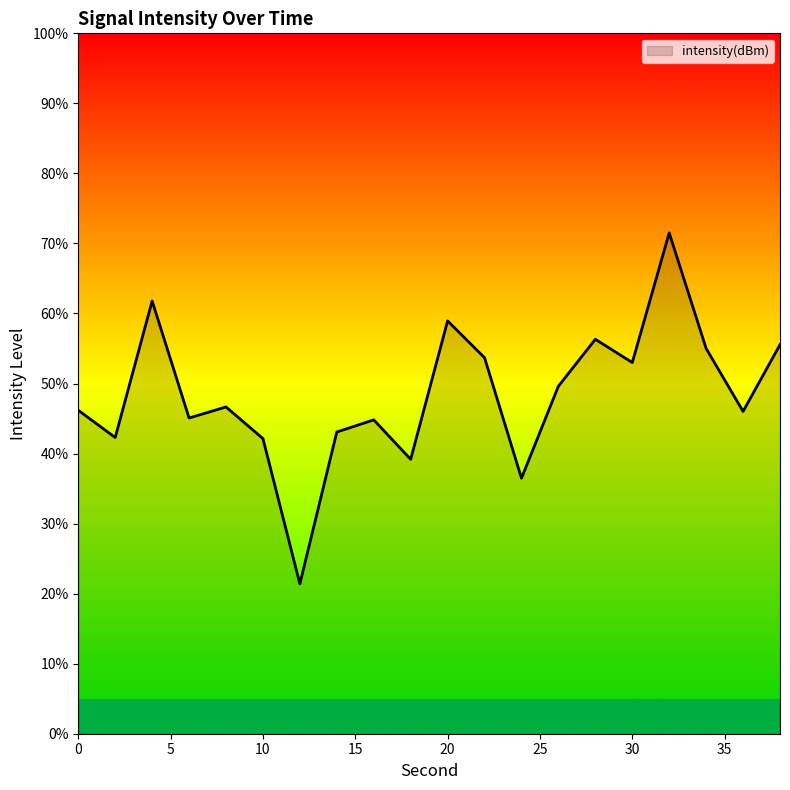

What is the minimum value shown in the chart?

21.4